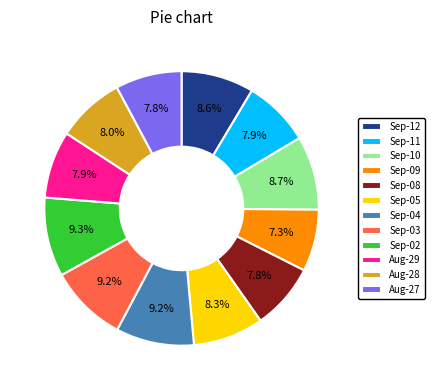

How much of the chart is everything except Sep-05?

91.7%